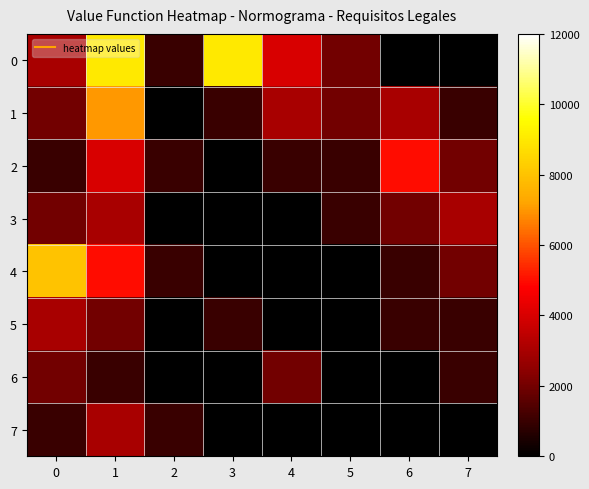

Reading left to right, transcribe all the data shown in this chart.

0: 0=3000	1=9000	2=1000	3=9000	4=4000	5=2000	6=0	7=0
1: 0=2000	1=7000	2=0	3=1000	4=3000	5=2000	6=3000	7=1000
2: 0=1000	1=4000	2=1000	3=0	4=1000	5=1000	6=5000	7=2000
3: 0=2000	1=3000	2=0	3=0	4=0	5=1000	6=2000	7=3000
4: 0=8000	1=5000	2=1000	3=0	4=0	5=0	6=1000	7=2000
5: 0=3000	1=2000	2=0	3=1000	4=0	5=0	6=1000	7=1000
6: 0=2000	1=1000	2=0	3=0	4=2000	5=0	6=0	7=1000
7: 0=1000	1=3000	2=1000	3=0	4=0	5=0	6=0	7=0